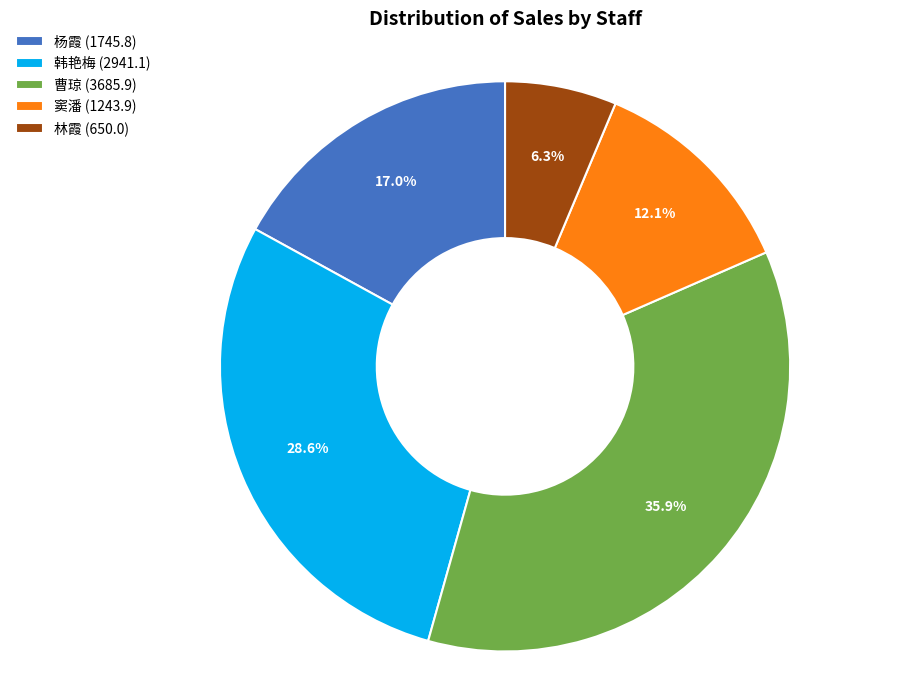

What percentage is NOT represented by 窦潘?

87.9%